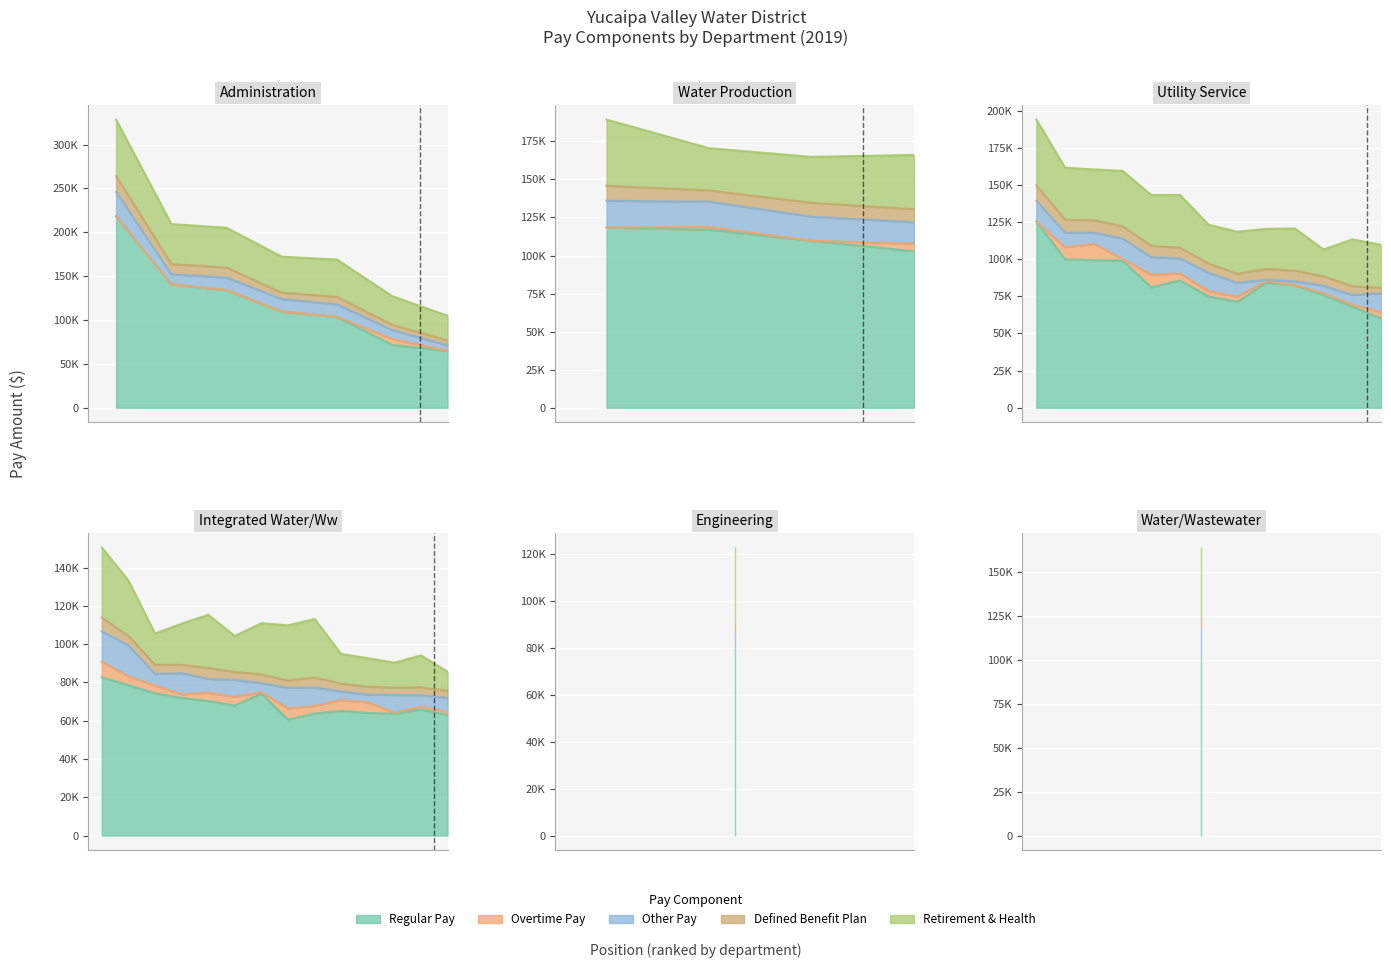

Reading left to right, extract all data points from this chart.

RegularPay: 218239	140774	134092	125410	118460	116912	109657	109620	102787	99953	101352	99366	103496	99141	82686	81042	78566	85716	74919	71558	71297	84060	78080	82583	74282	71902	75848	70305	67954	74118	60593	68060	63729	60140	65114	64069	63568	65867	63009	64696
OvertimePay: 0	0	0	0	0	1844	0	0	5039	8156	0	11007	0	1118	8103	8705	4646	4613	3647	6786	3532	1268	201	80	4056	1871	1189	4326	4548	763	5799	1409	4044	4124	5701	5555	664	1437	1501	281
OtherPay: 27686	11348	14258	13991	17494	16626	15863	14237	14034	9868	16606	7449	14248	13737	15916	11601	16158	10254	12200	10233	9223	872	7791	2491	6067	11066	5074	7214	8802	4732	10763	6499	9574	12708	4436	3990	9215	6018	7348	6196
DefinedBenefitPlanContribution: 18249	11736	11412	10428	9884	7379	9119	7270	8547	8565	6429	8413	8670	8246	7164	7684	5008	7182	6355	5957	6133	7290	4983	7159	4791	4375	6370	5666	4226	4553	3840	5810	5269	3752	4115	4189	3806	4119	3803	5593
TotalRetirementAndHealthContribution: 64309	45526	45412	44218	43473	27753	30191	41060	35665	35137	39514	34257	42460	37271	36640	34249	28917	35526	26105	32642	28390	26946	31555	28445	16366	21469	18088	27798	18760	26752	28841	31618	30556	29018	15536	14889	13079	16701	9981	28094